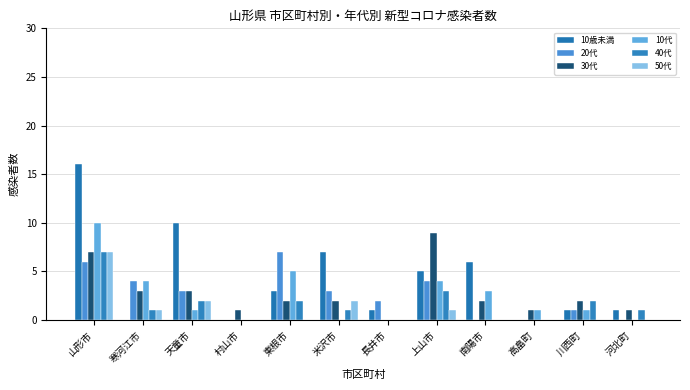

What is the sum of all 50代 values?

13